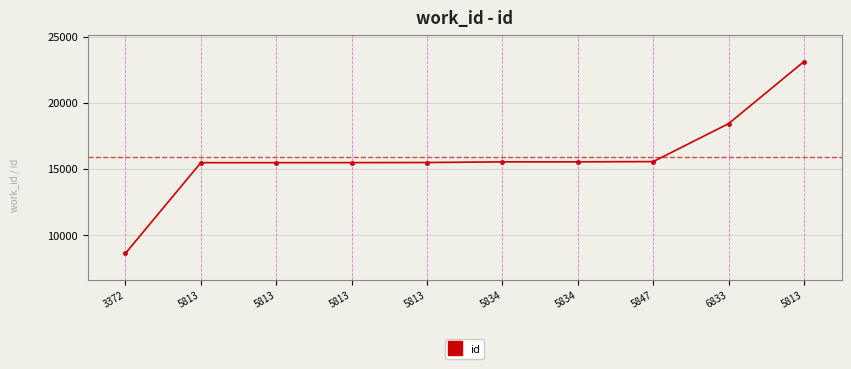

At which label does the data first exceed 15556?

5834